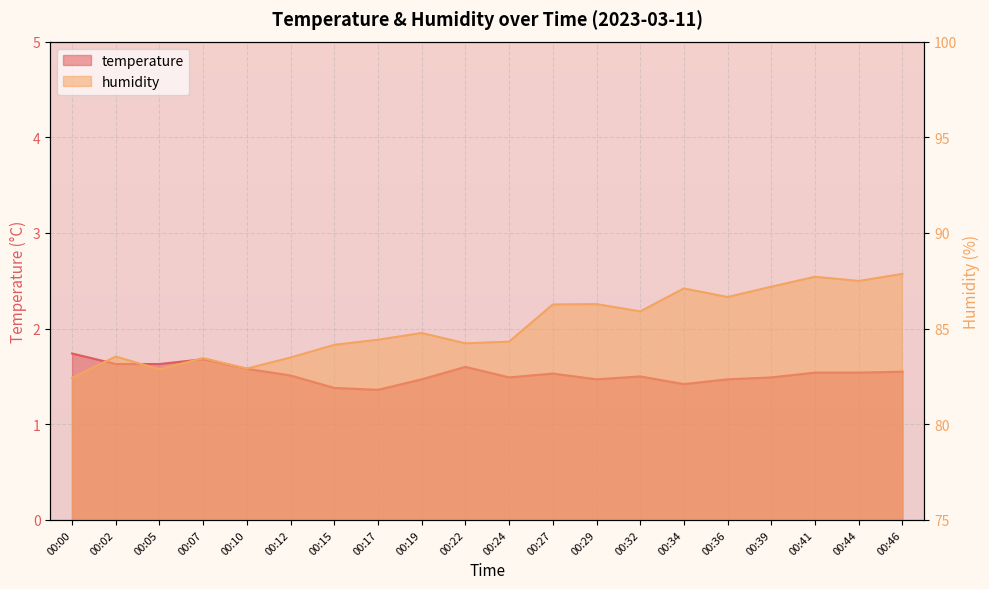

True or false: humidity has a value of 40.0 at 00:02.

False